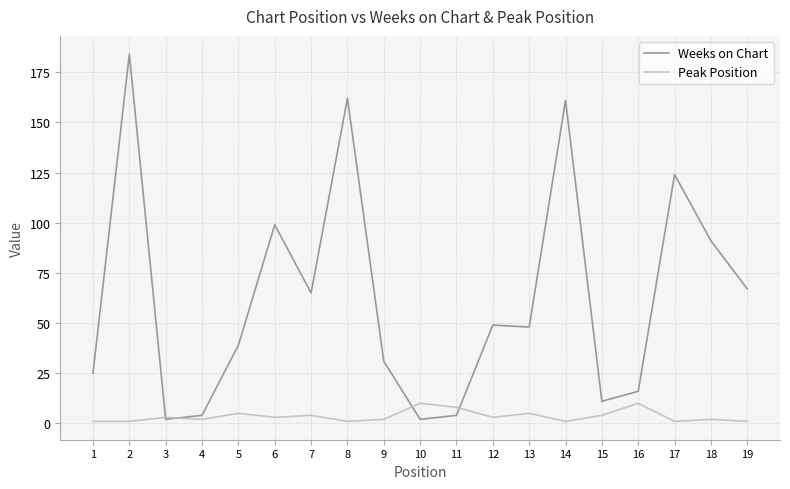

Where does the Weeks on Chart series first go above 48?

2